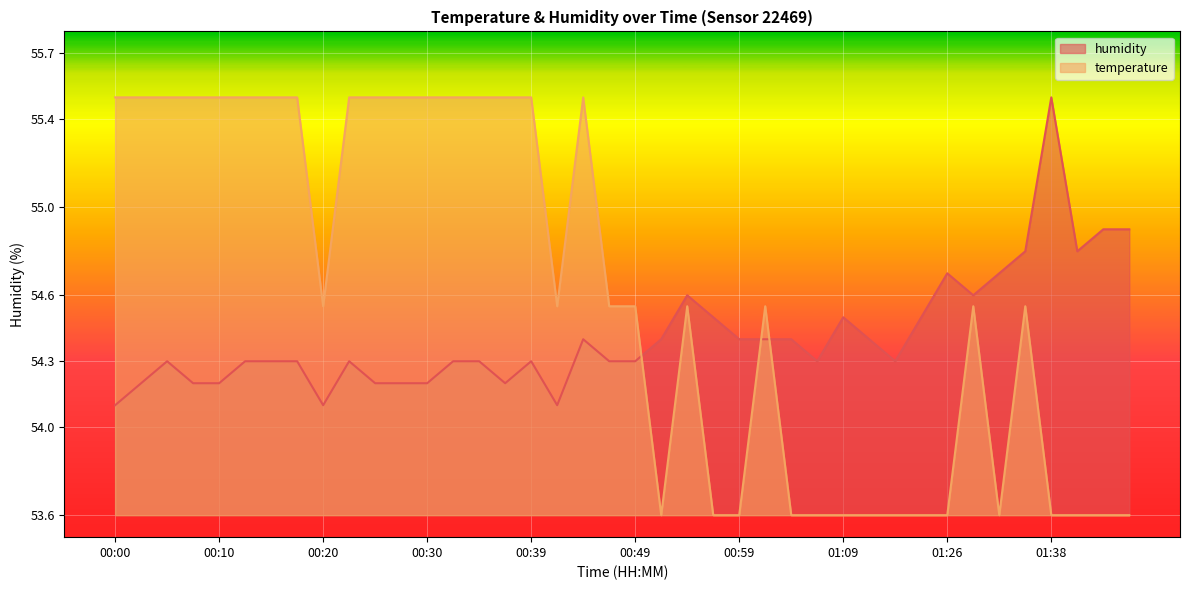

What is the label of the 32nd point from the left?

01:17